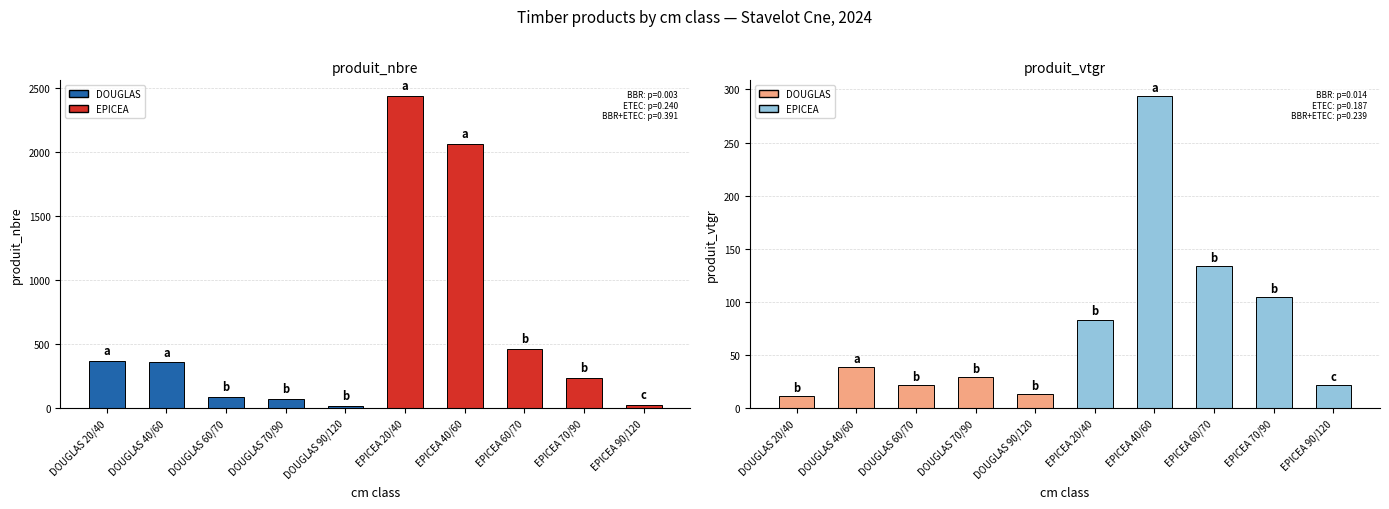

What is the label of the 4th bar from the right?

EPICEA 40/60